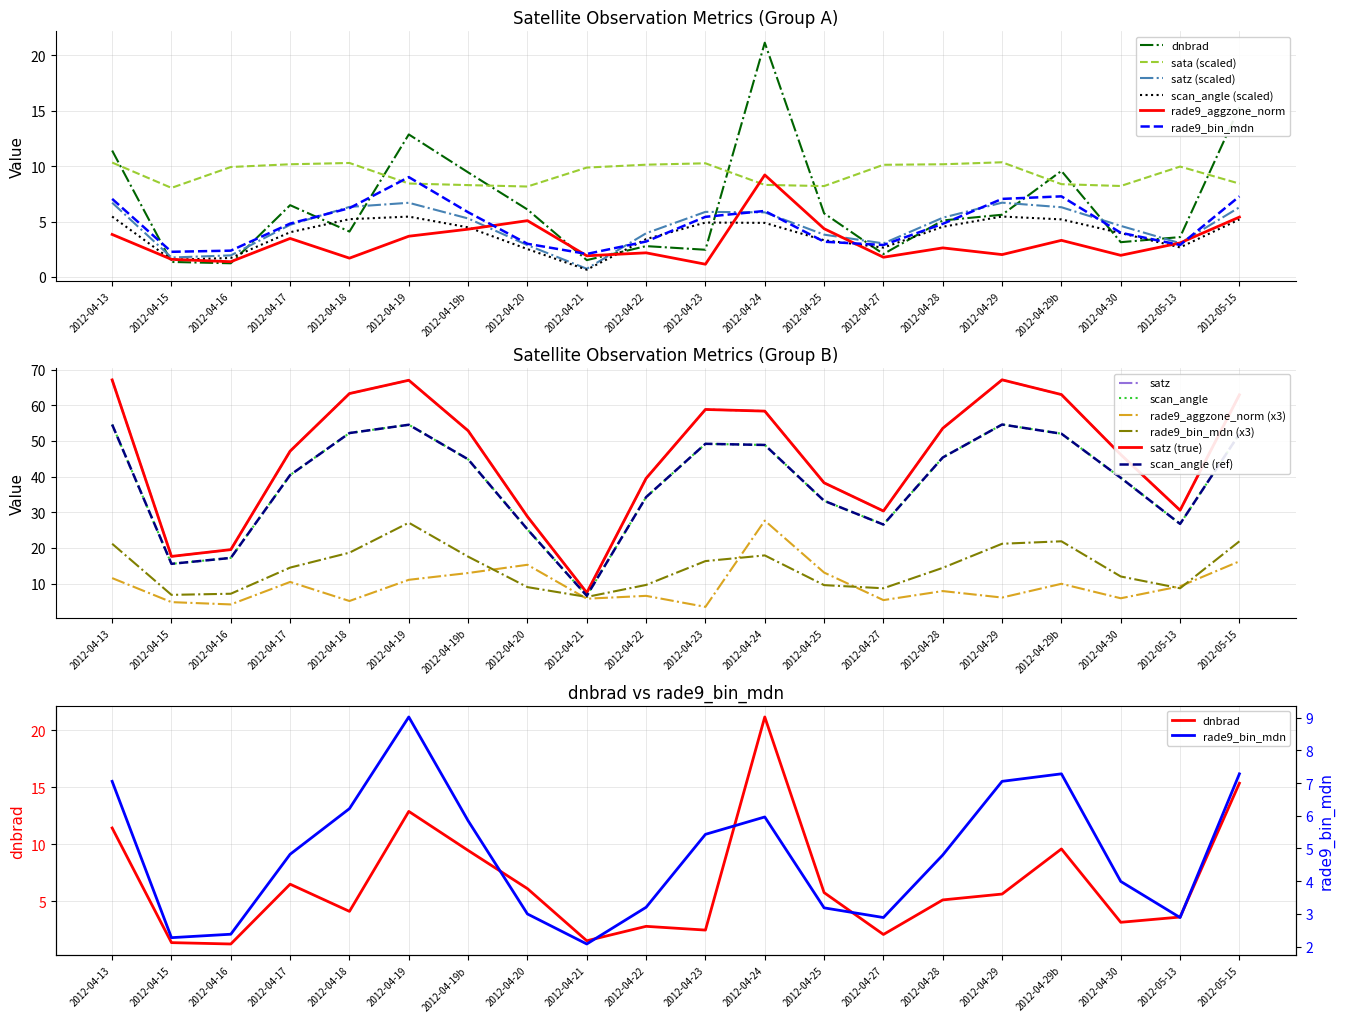

Reading left to right, transcribe all the data shown in this chart.

dnbrad: 11.4	1.4	1.2	6.5	4.1	12.9	9.4	6.1	1.5	2.8	2.5	21.2	5.7	2.1	5.1	5.6	9.6	3.1	3.6	15.3
sata: 10.3	8.0	9.9	10.2	10.3	8.4	8.3	8.2	9.9	10.1	10.3	8.3	8.2	10.1	10.2	10.4	8.4	8.2	10.0	8.4
satz: 6.7	1.8	2.0	4.7	6.3	6.7	5.3	2.9	0.7	3.9	5.9	5.8	3.8	3.0	5.4	6.7	6.3	4.6	3.1	6.3
scan_angle: 5.5	1.6	1.7	4.0	5.2	5.5	4.5	2.5	0.7	3.4	4.9	4.9	3.3	2.7	4.5	5.5	5.2	4.0	2.7	5.2
rade9_aggzone_norm: 3.8	1.6	1.4	3.5	1.7	3.7	4.3	5.1	1.9	2.2	1.2	9.2	4.4	1.8	2.6	2.0	3.3	2.0	3.1	5.4
rade9_bin_mdn: 7.1	2.3	2.4	4.8	6.2	9.0	5.8	3.0	2.1	3.2	5.4	6.0	3.2	2.9	4.8	7.1	7.3	4.0	2.9	7.3